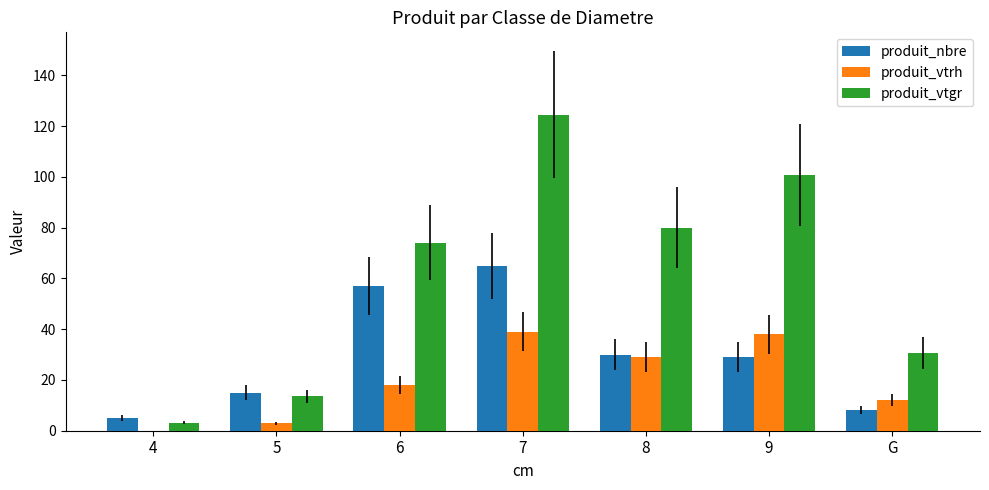

Count the number of categories in the chart.

7